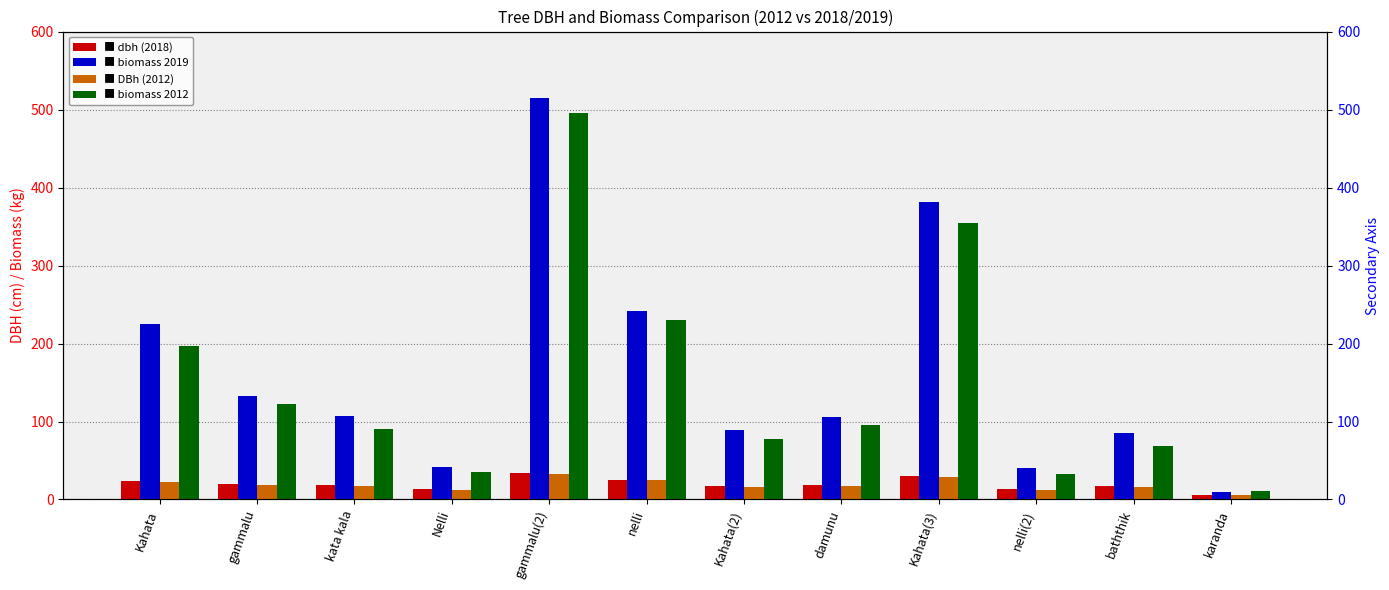

List the series in order of their peak value, highest first.

biomass 2019, biomass 2012, dbh (2018), DBh (2012)